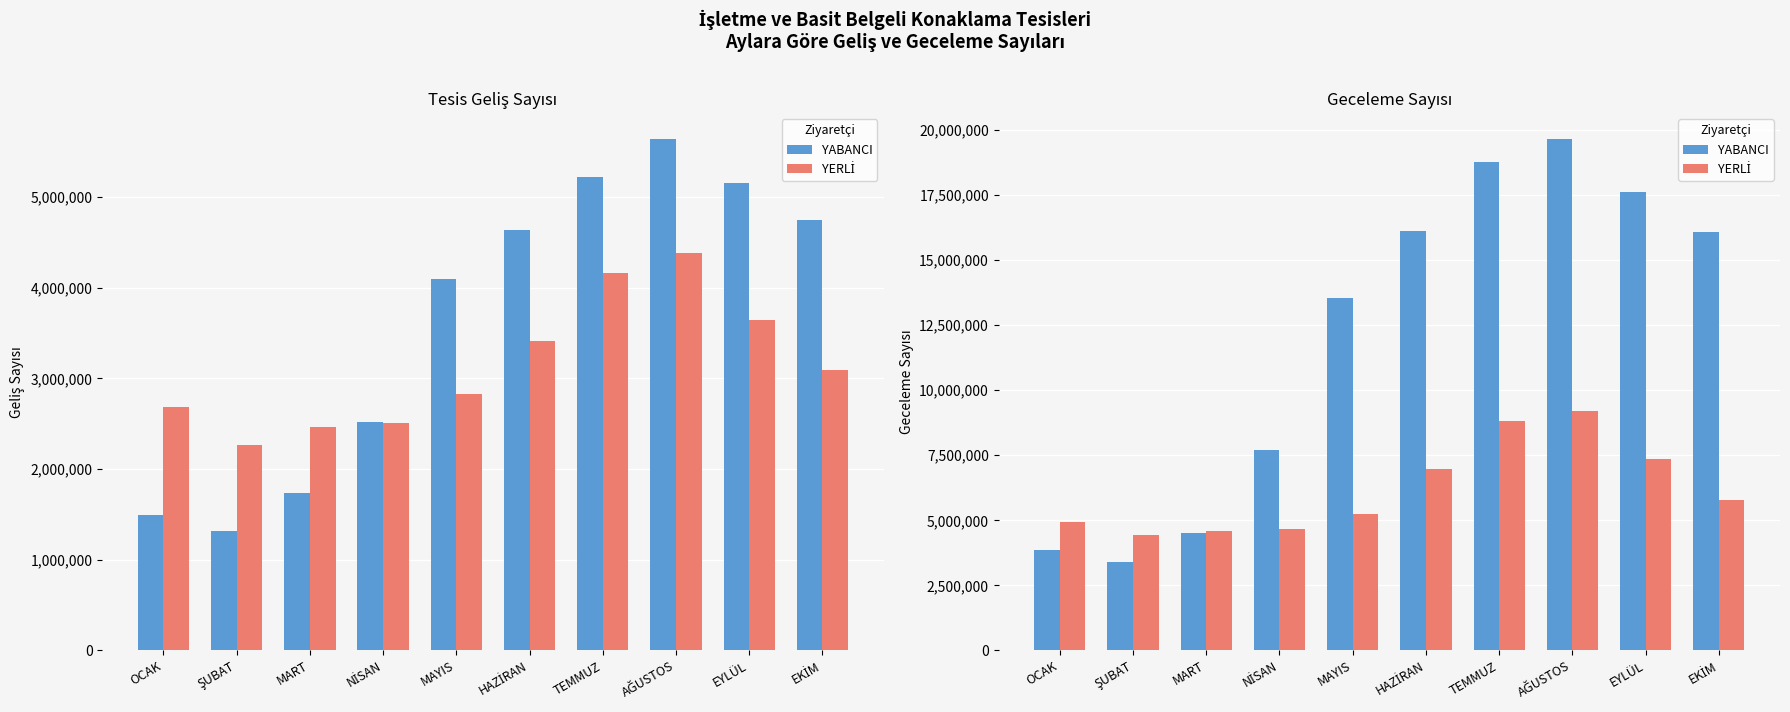

Which has a higher value, HAZİRAN or EKİM?

HAZİRAN